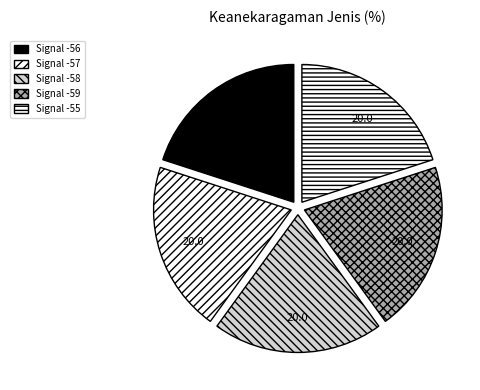

Does any single category account for the majority?

No